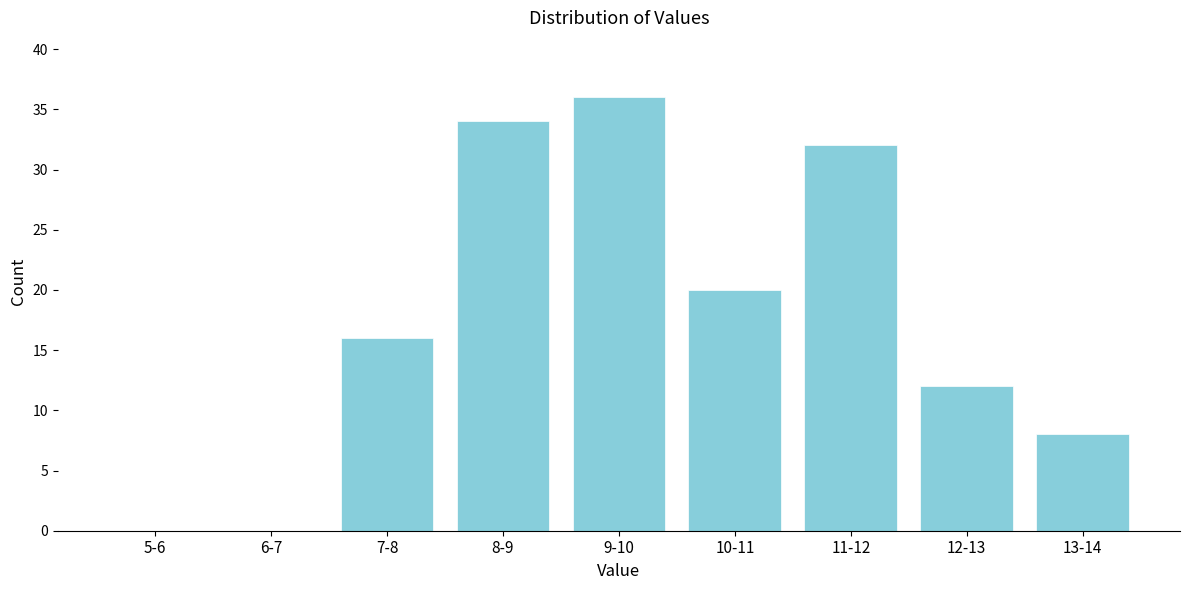

Reading left to right, transcribe all the data shown in this chart.

5-6=0	6-7=0	7-8=16	8-9=34	9-10=36	10-11=20	11-12=32	12-13=12	13-14=8